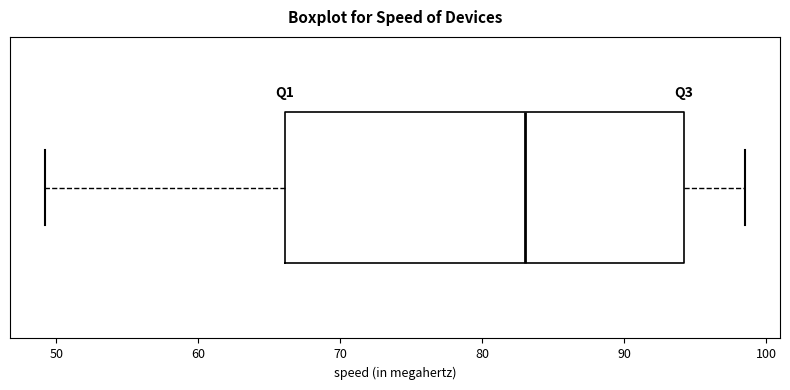

Read this box plot against the x-axis: the position of the median line, the range covered by the box, and the ends of both whiskers. The values are not printed on the chart, so give them approximately, as read against the axis.

median 83, box 66 to 94, whiskers 49 to 99